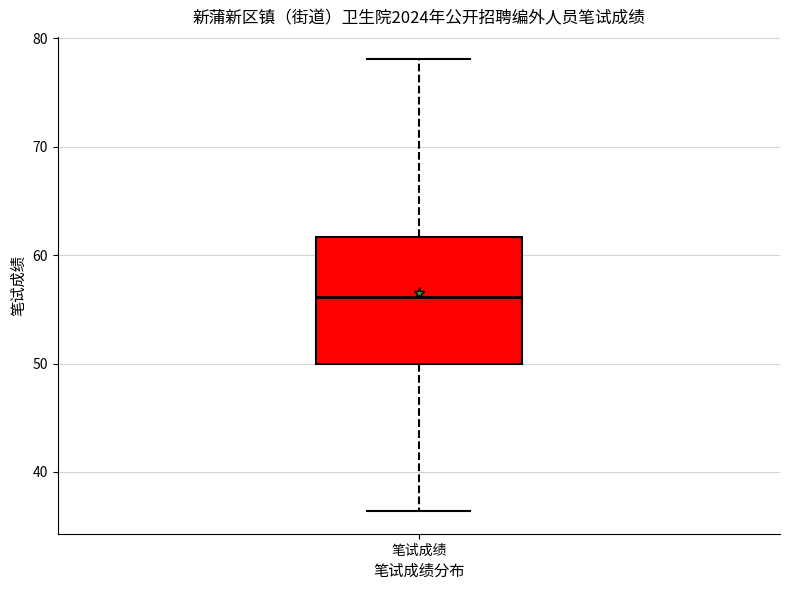

Where does the upper whisker of the box for 笔试成绩 end on the y-axis? The values are not printed on the chart, so give them approximately, as read against the axis.

78